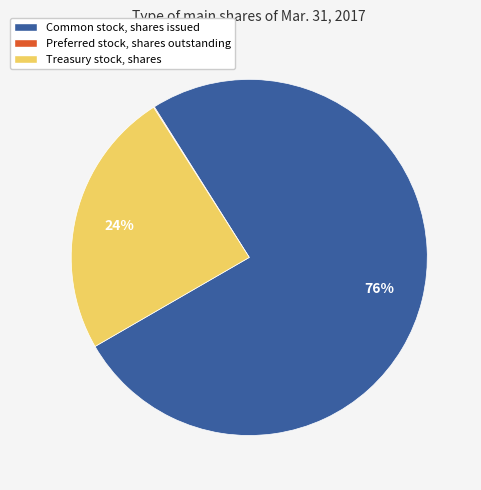

To the nearest percent, what portion does Common stock, shares issued represent?

76%